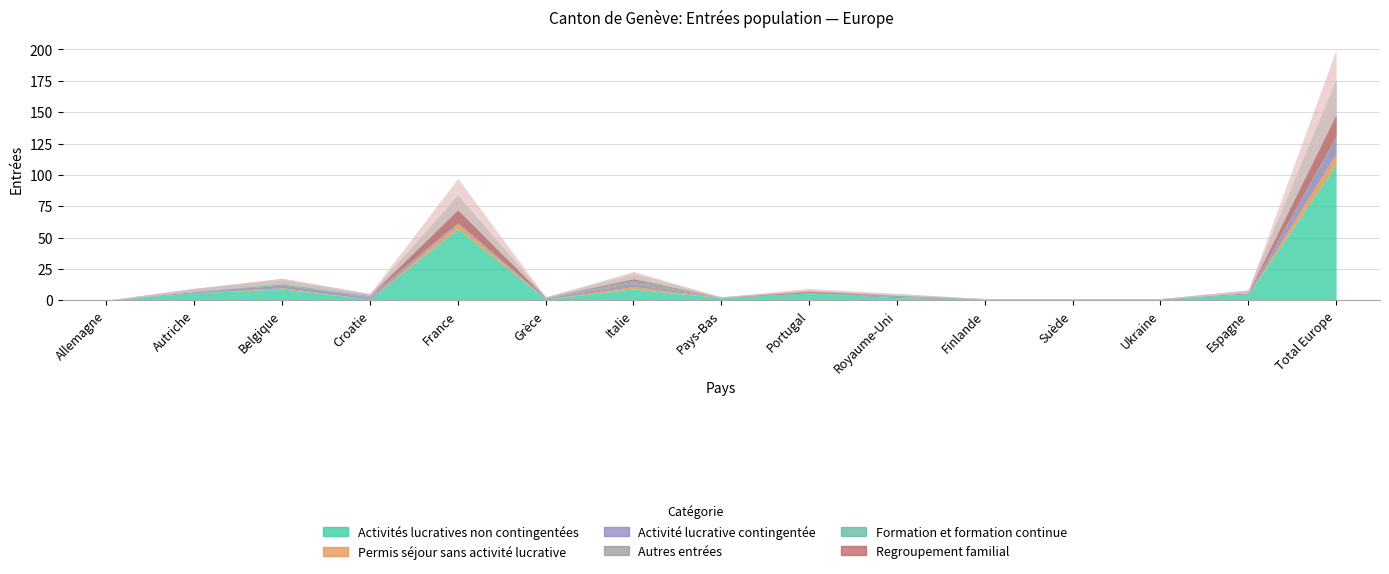

What is the difference between the maximum and second lowest values in the Activité lucrative contingentée series?

13